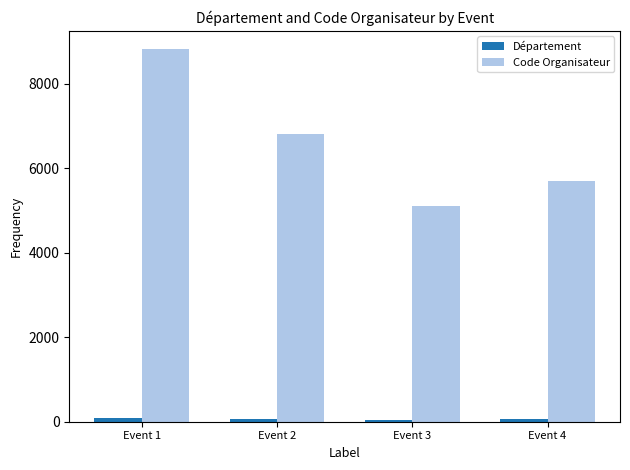

What is the sum of the Code Organisateur values at Event 3 and Event 1?

13928